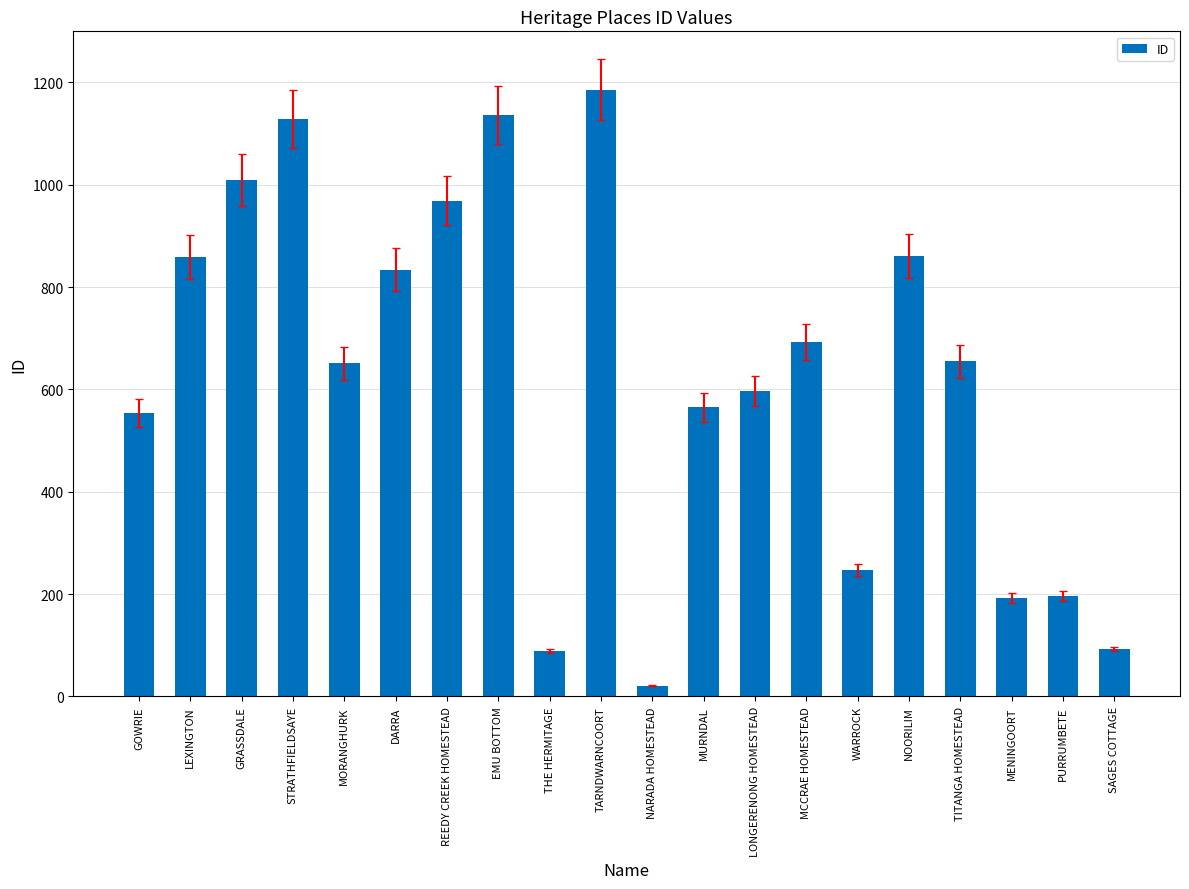

Are the bars horizontal?

No